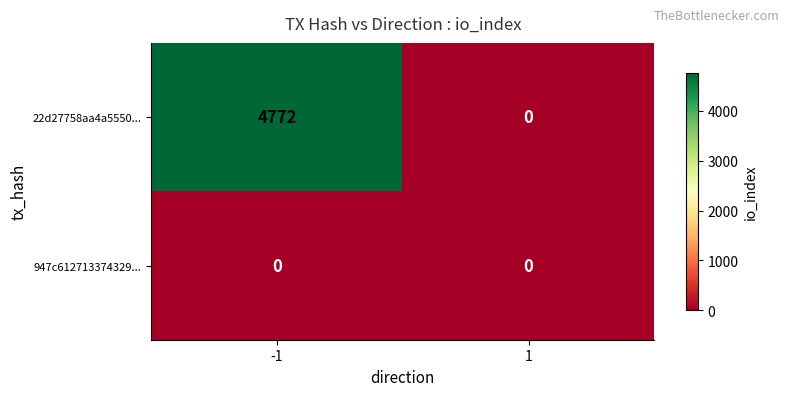

Reading left to right, what are all the values shown in this chart?

22d27758aa4a5550...: -1=4772	1=0
947c612713374329...: -1=0	1=0